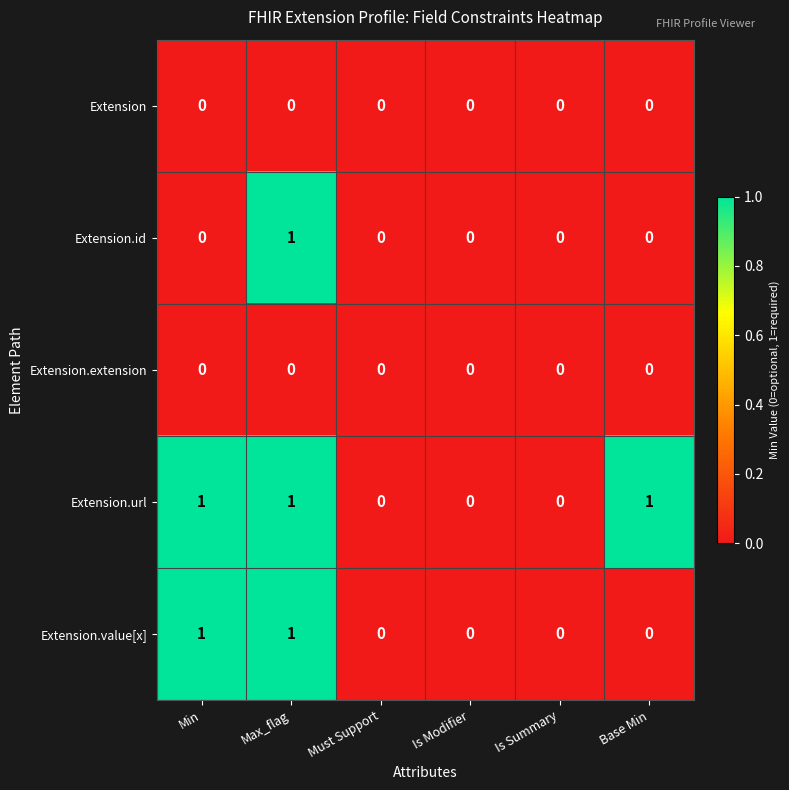

Which series has the largest total across all categories?

Extension.url